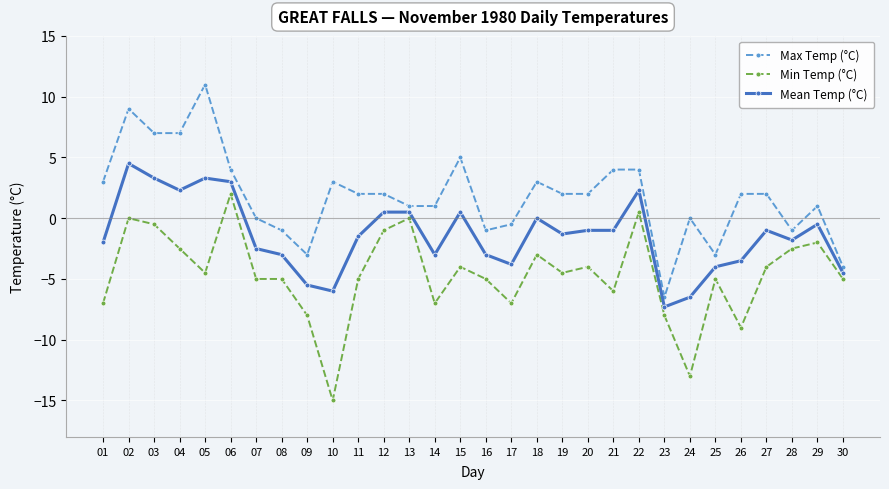

Count the number of data series in this chart.

3